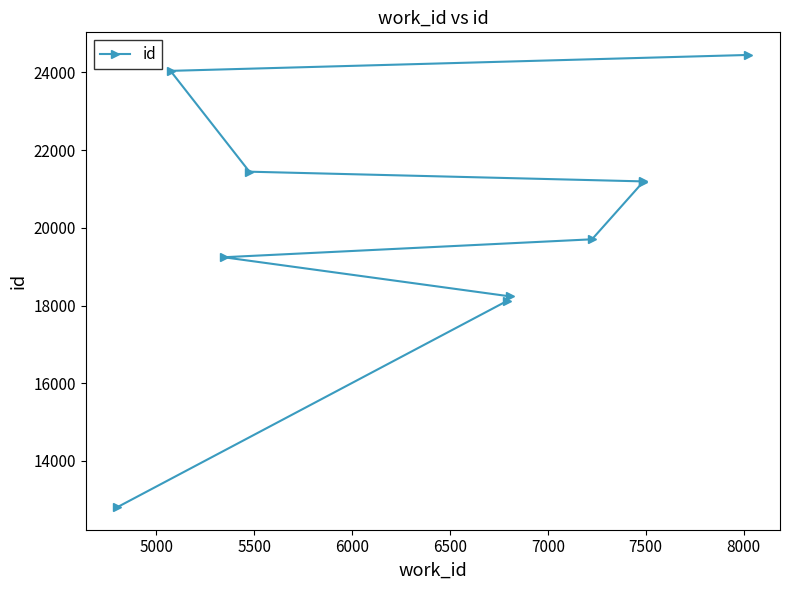

What is the smallest value displayed?

12809